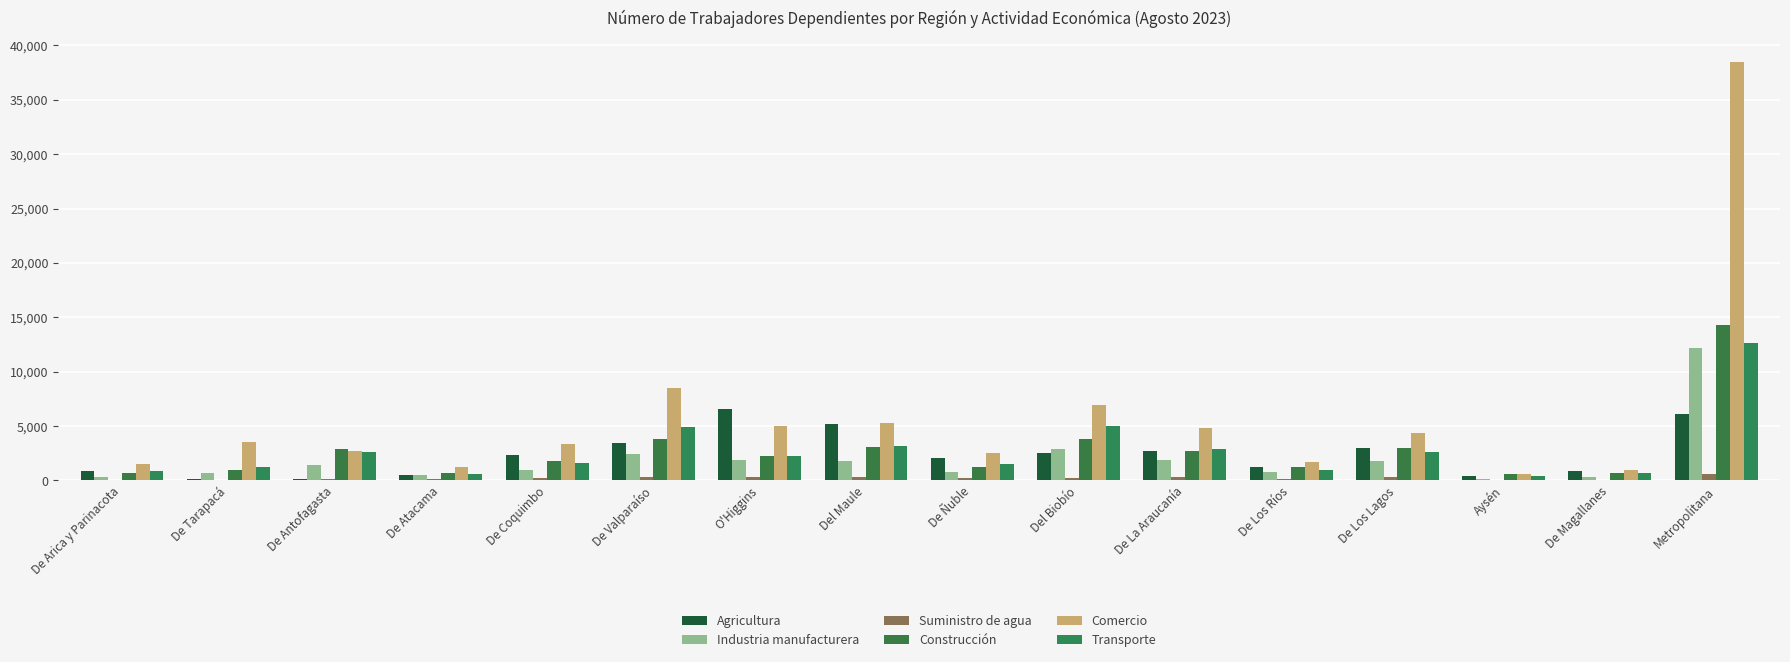

What is the sum of all Agricultura values?

38082